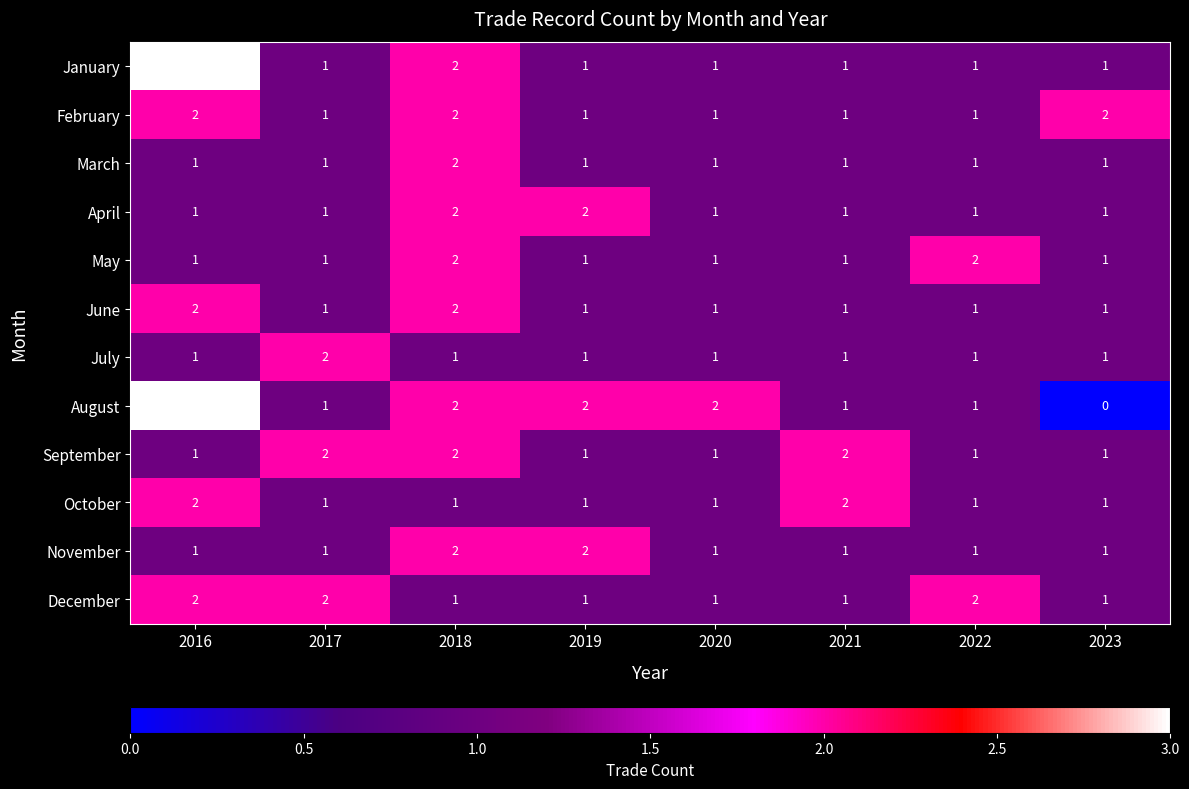

True or false: February has a value of 1 at 2017.

True